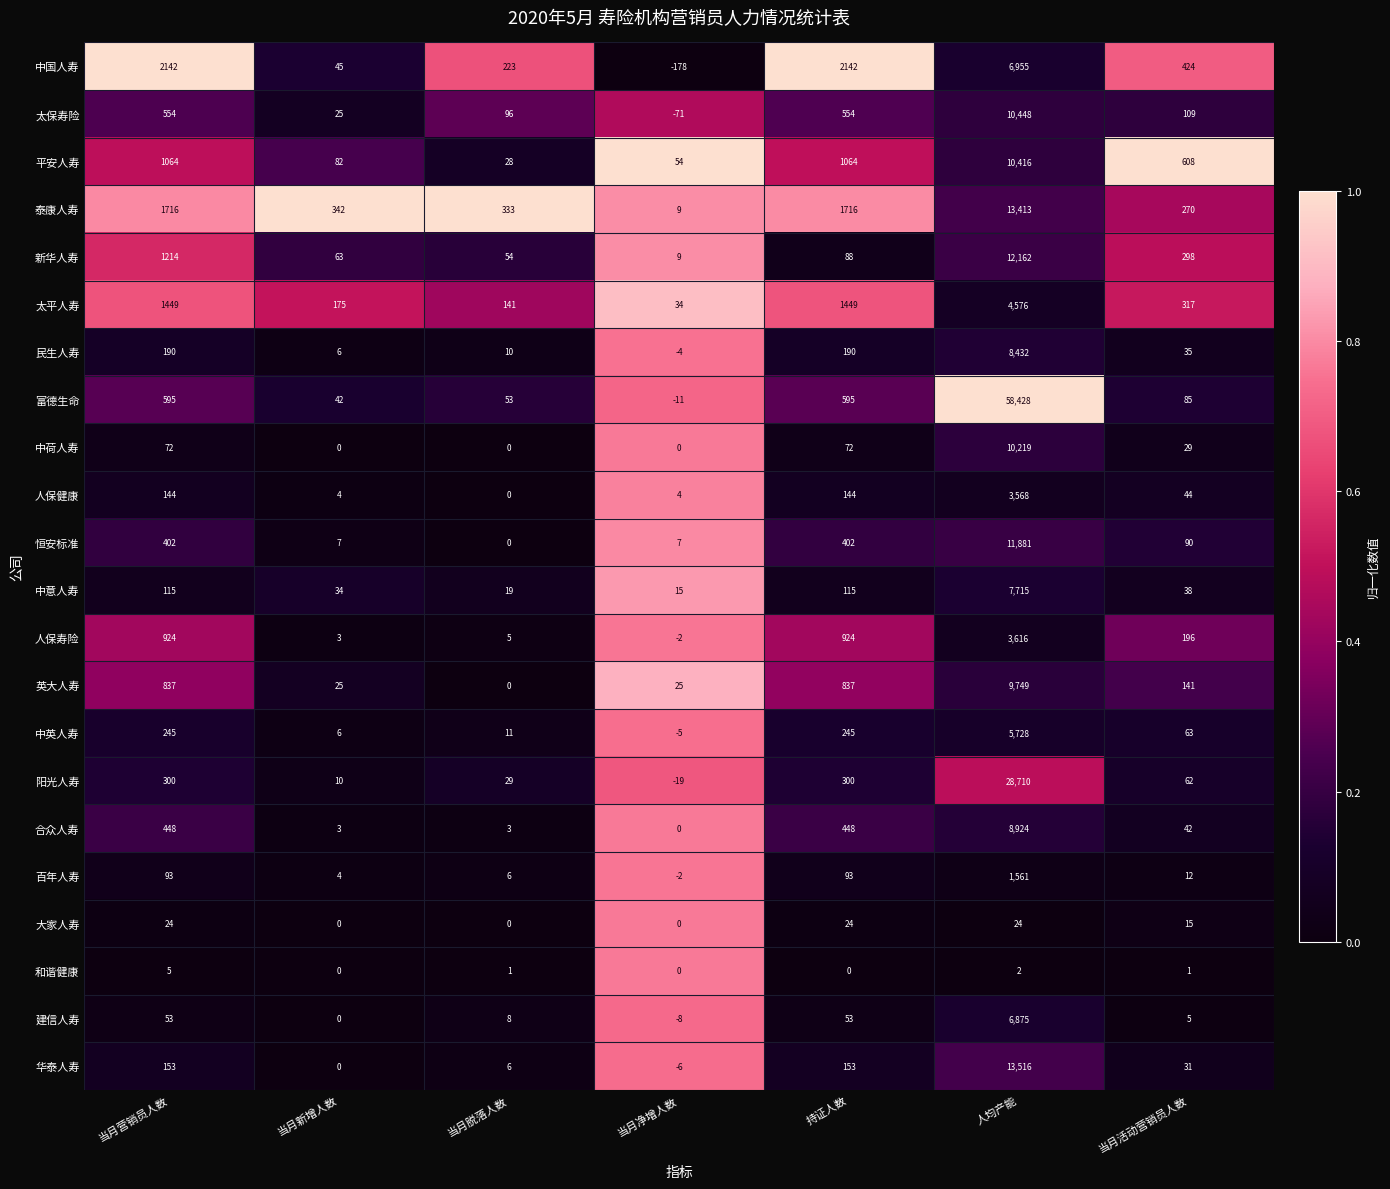

Which series has the largest total across all categories?

富德生命